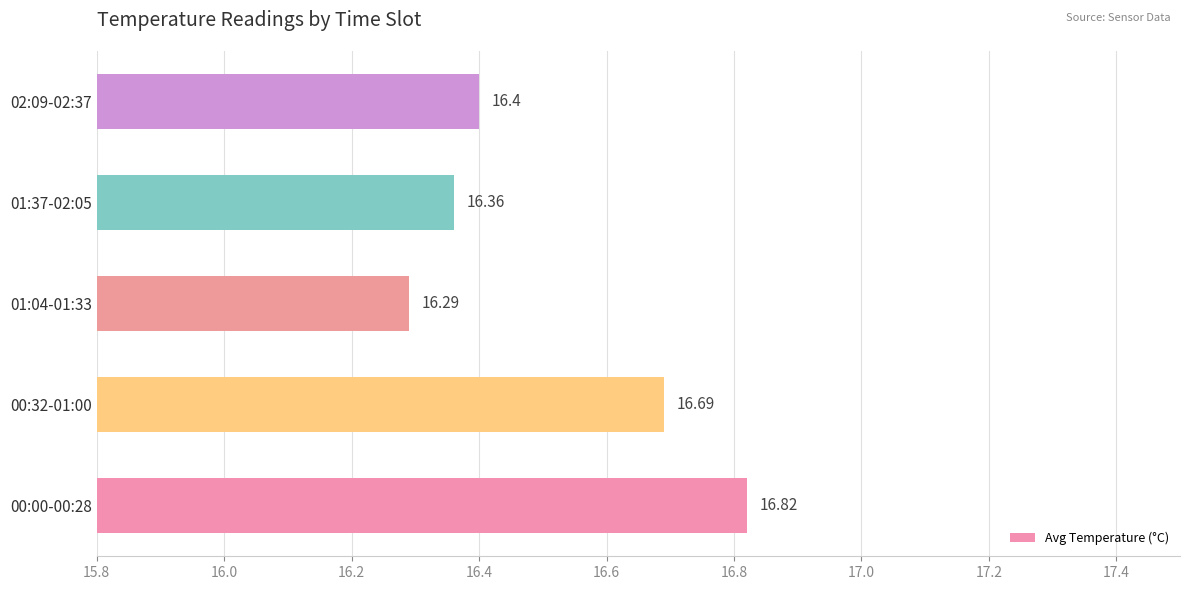

Approximately how many times larger is the value at 00:00-00:28 compared to 02:09-02:37?

1.0